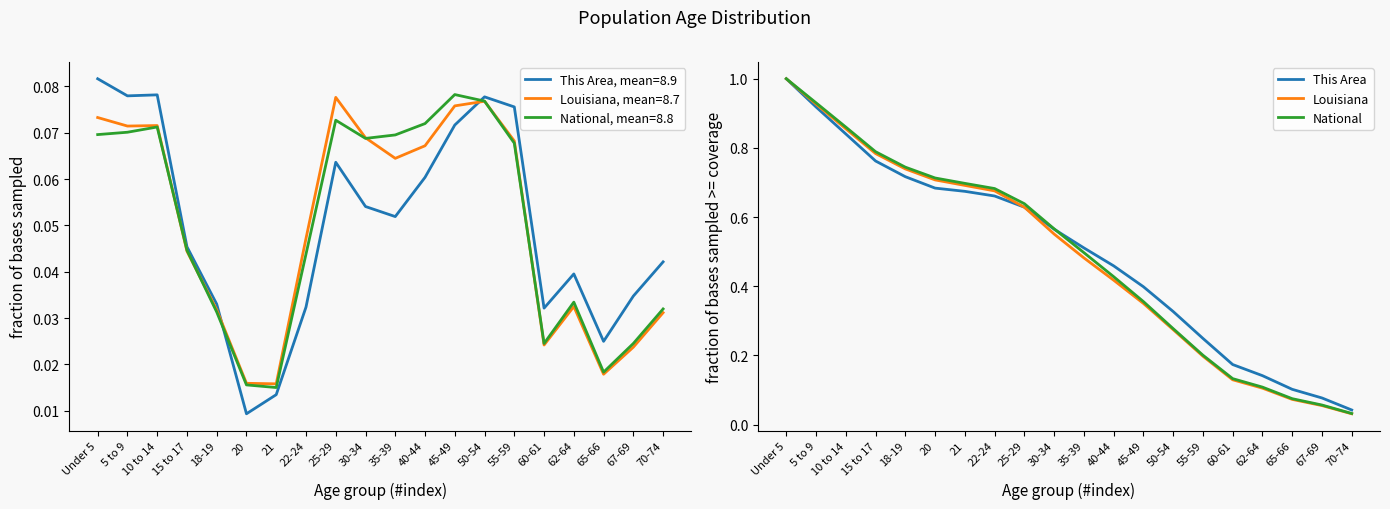

True or false: Louisiana and This Area intersect in this chart.

True